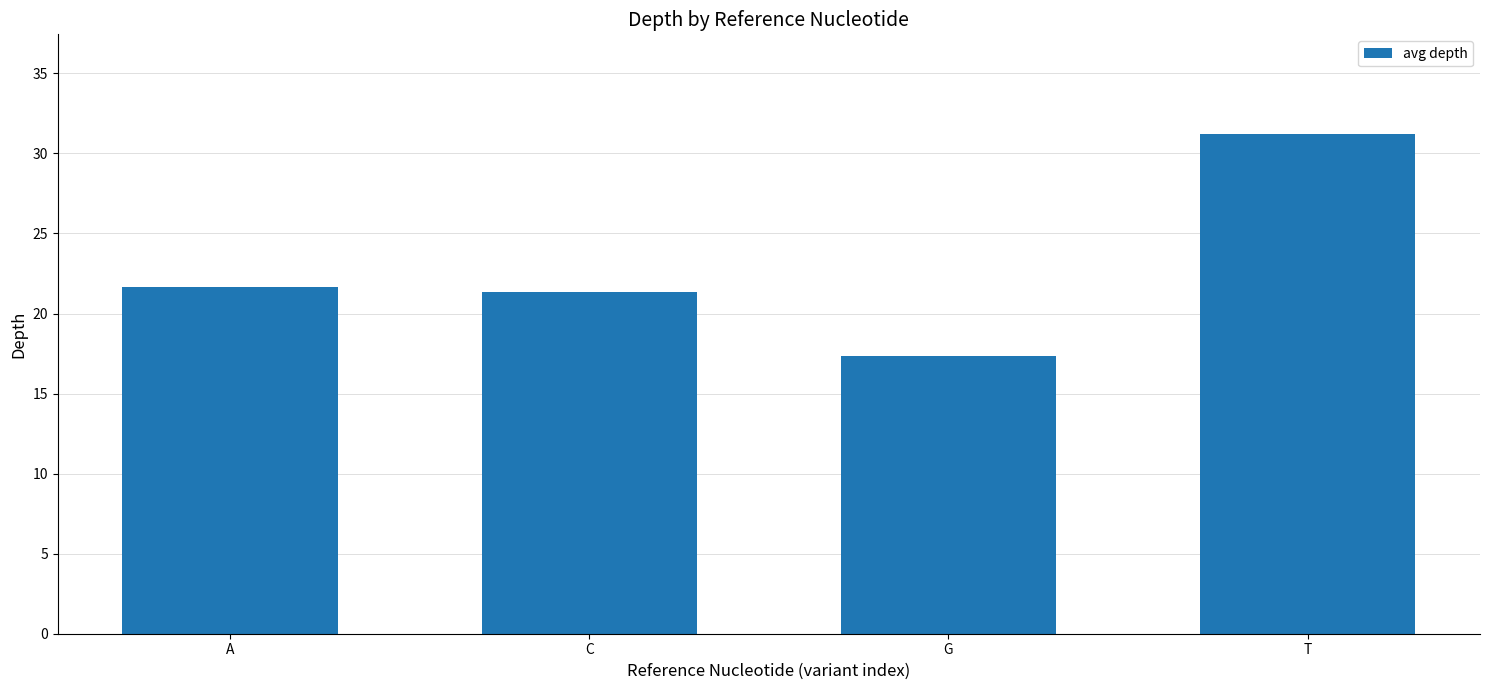

What is the label of the 4th bar from the right?

A